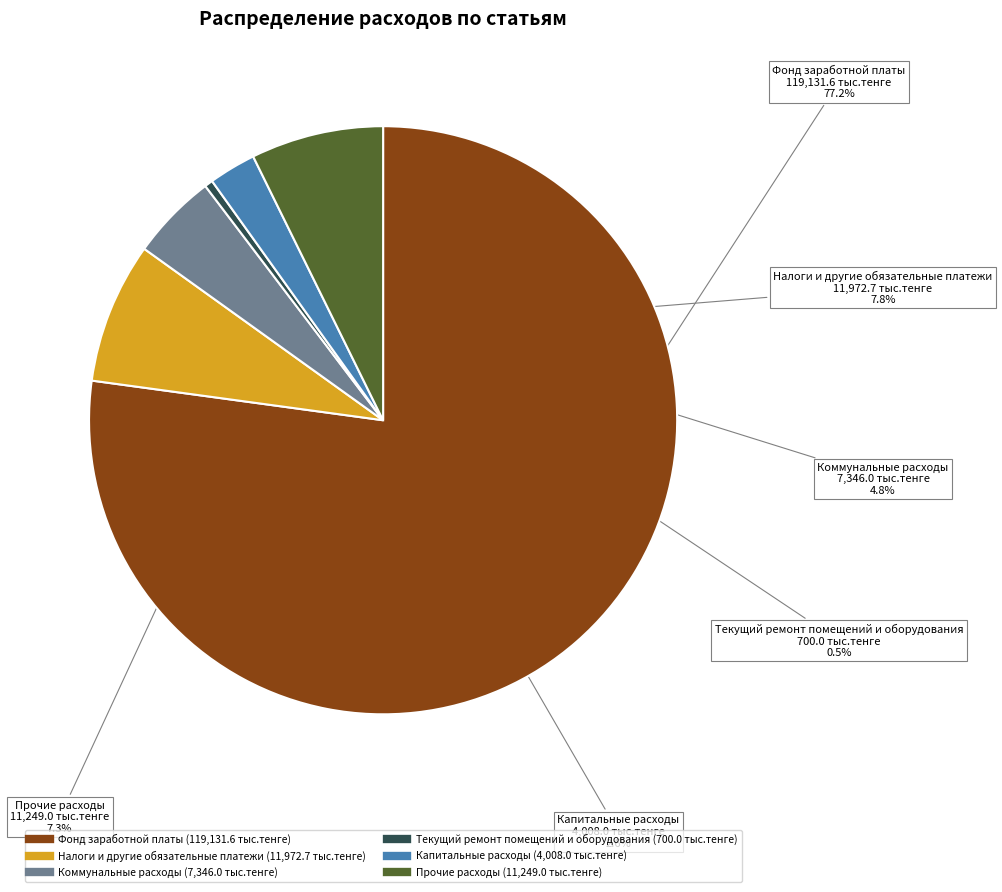

What percentage is the Коммунальные расходы slice, to the nearest percent?

5%